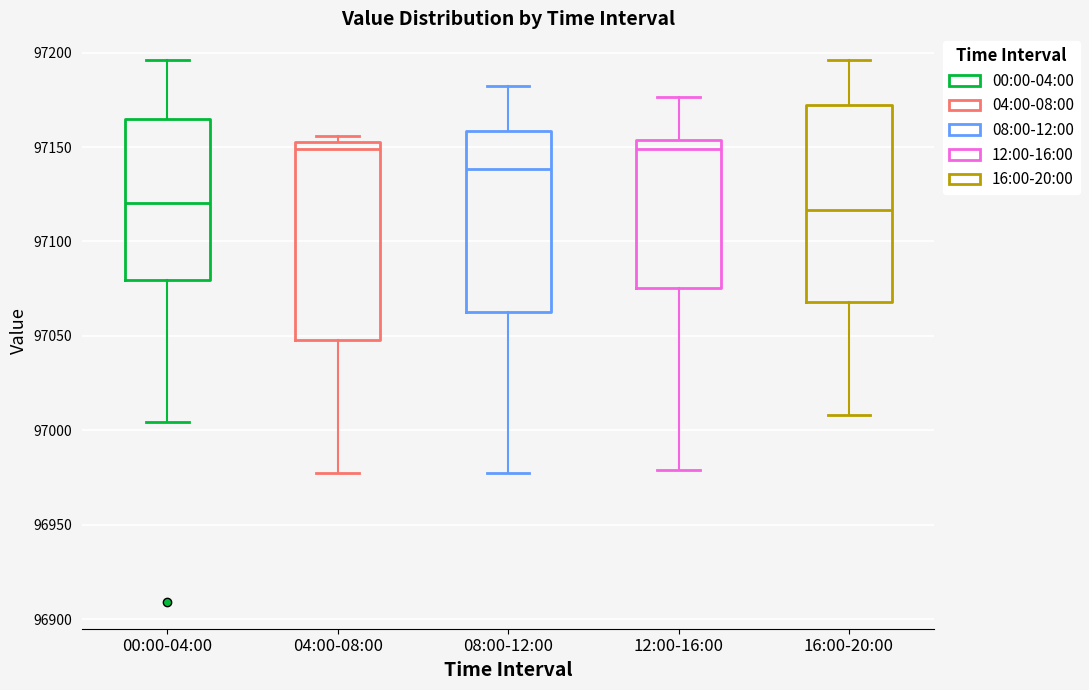

Reading left to right, transcribe this box plot: for each box, give where its median line is, the range the box spans, and where its two whiskers end, as read against the y-axis. The values are not printed on the chart, so give them approximately, as read against the axis.

00:00-04:00: median 97120, box 97080 to 97165, whiskers 97005 to 97195
04:00-08:00: median 97150 (just below the box's upper edge), box 97050 to 97150, whiskers 96980 to 97155
08:00-12:00: median 97140, box 97065 to 97160, whiskers 96980 to 97180
12:00-16:00: median 97150, box 97075 to 97155, whiskers 96980 to 97175
16:00-20:00: median 97115, box 97070 to 97170, whiskers 97010 to 97195